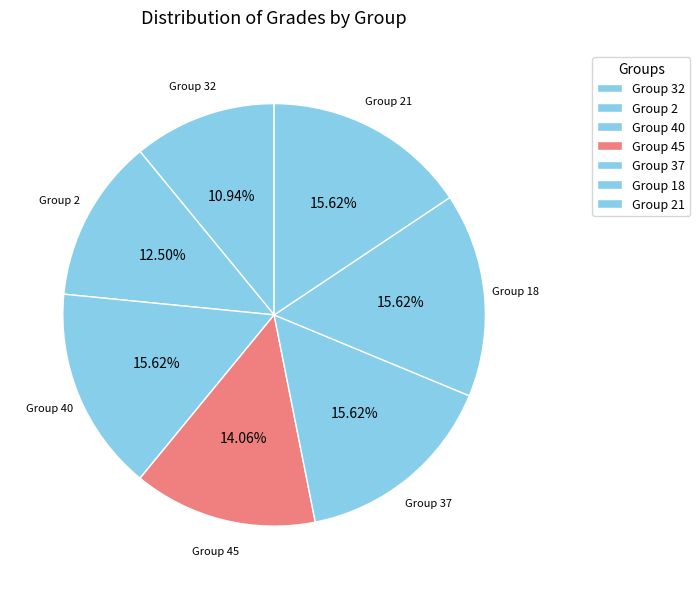

Between Group 32 and Group 40, which is larger?

Group 40